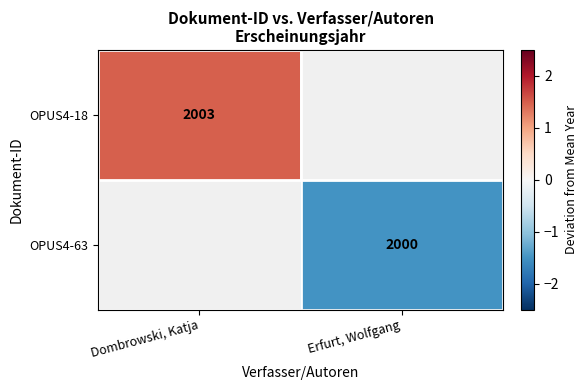

At how many categories does at least one series exceed -1?

1